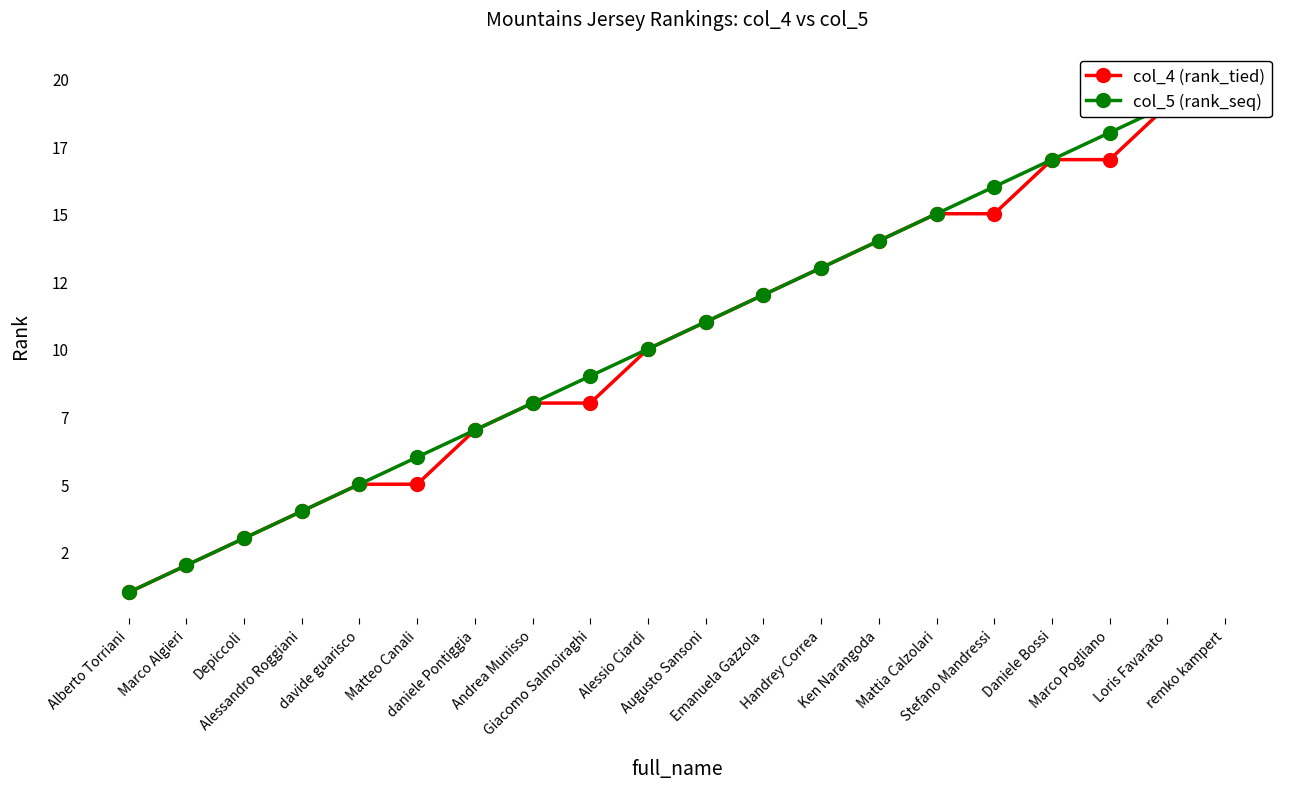

At Andrea Munisso, list the series in order from largest to smallest.

col_4 (rank_tied), col_5 (rank_seq)